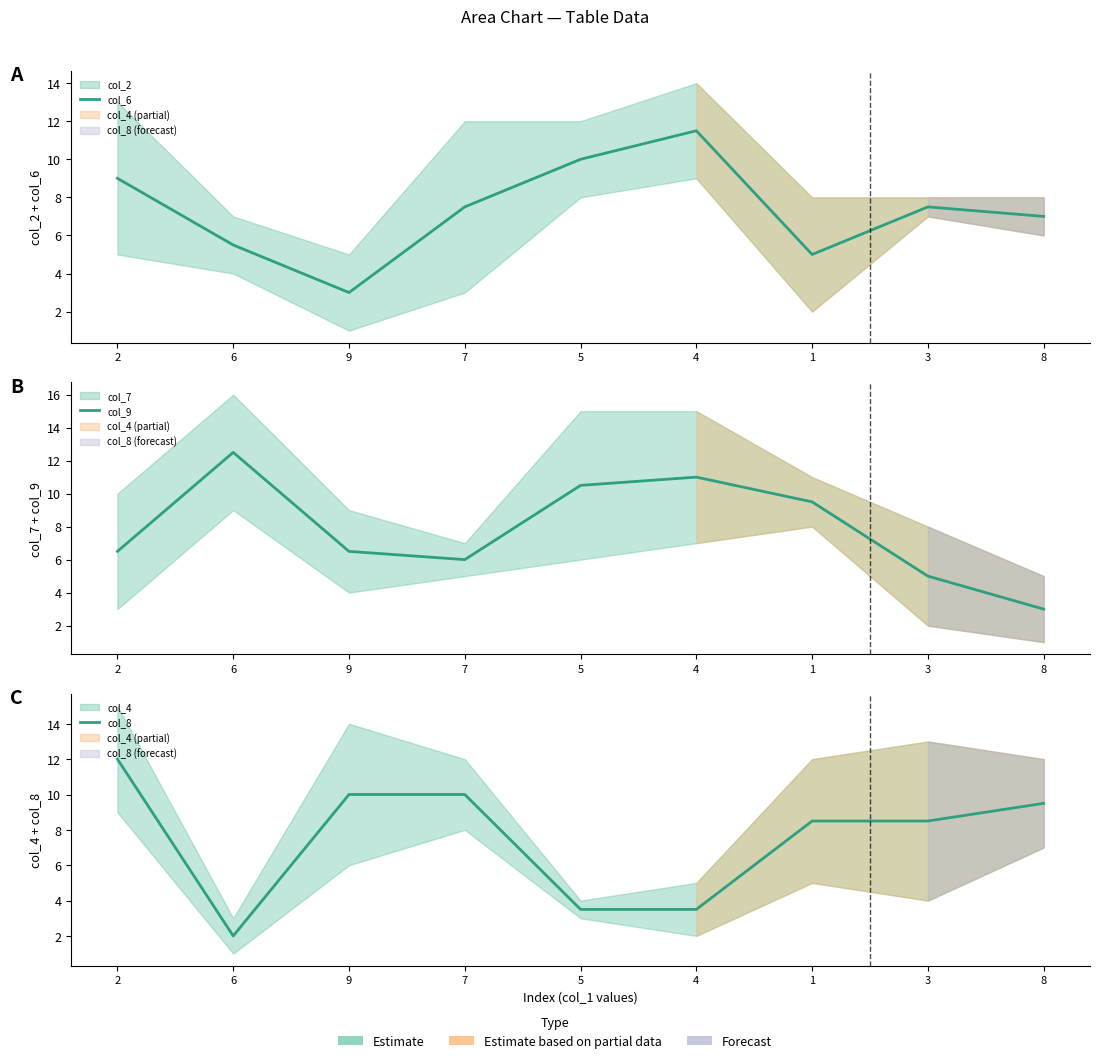

Where is the first local maximum for col_6?

4